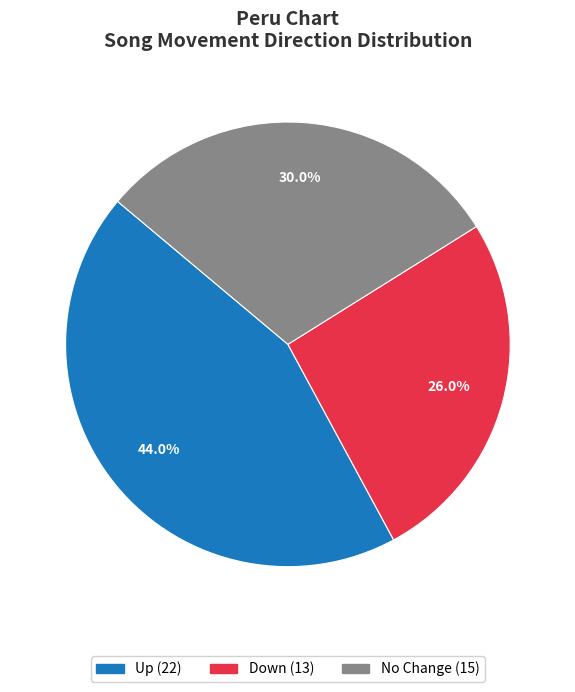

Does any single category account for the majority?

No